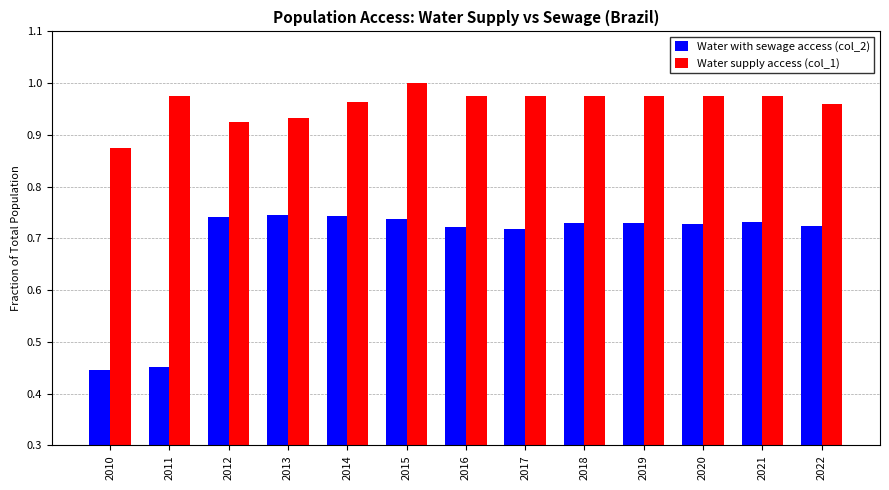

At how many categories does at least one series exceed 0?

13